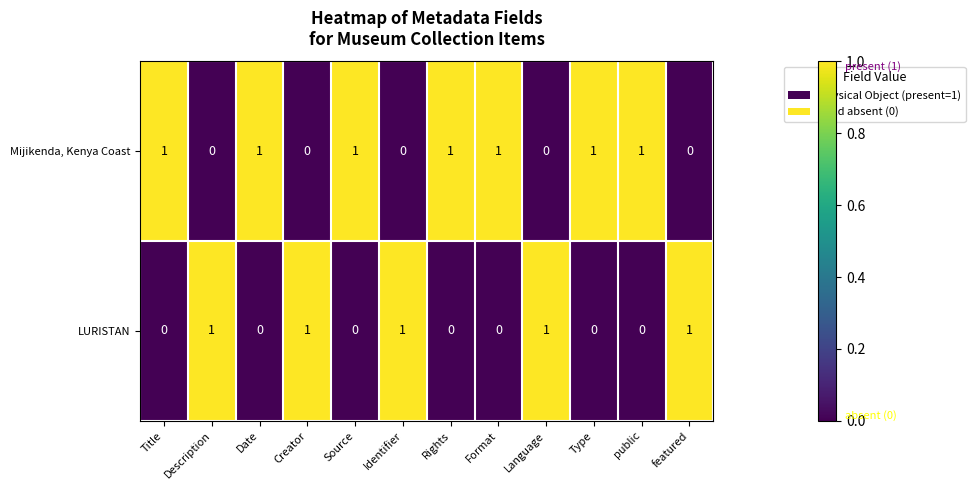

List the series in order of their overall mean, highest first.

Mijikenda, Kenya Coast, LURISTAN